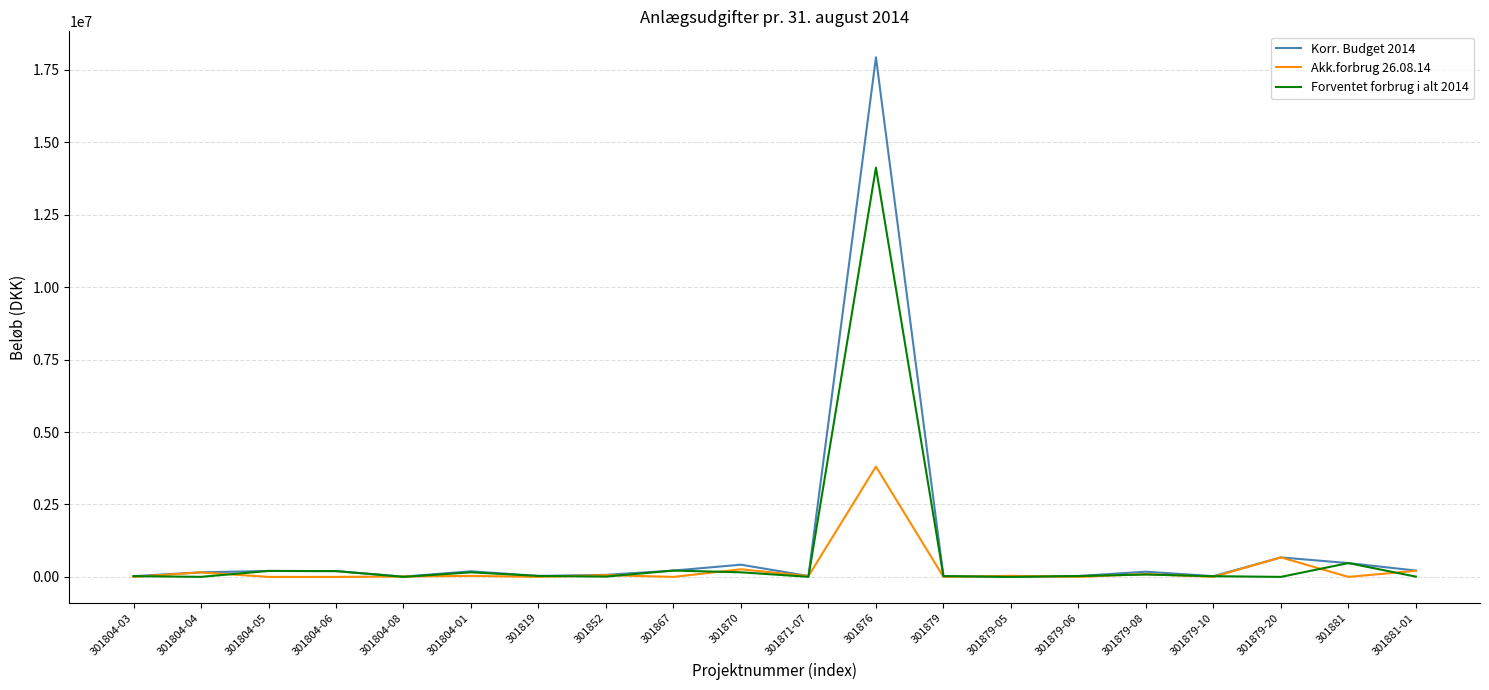

Which series has the largest range (max minus min)?

Korr. Budget 2014